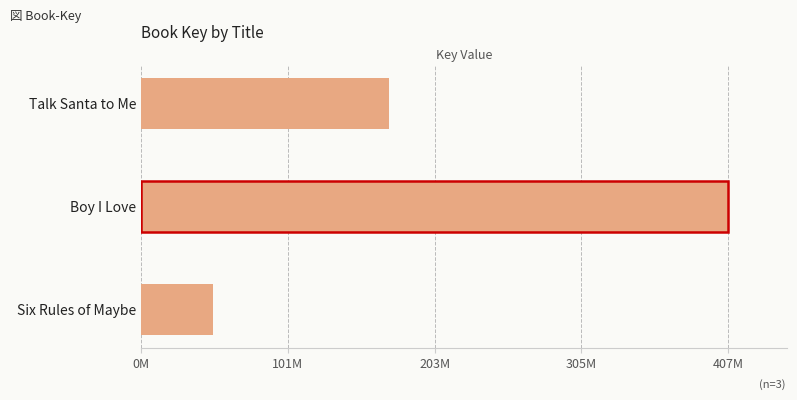

Are the bars horizontal?

Yes